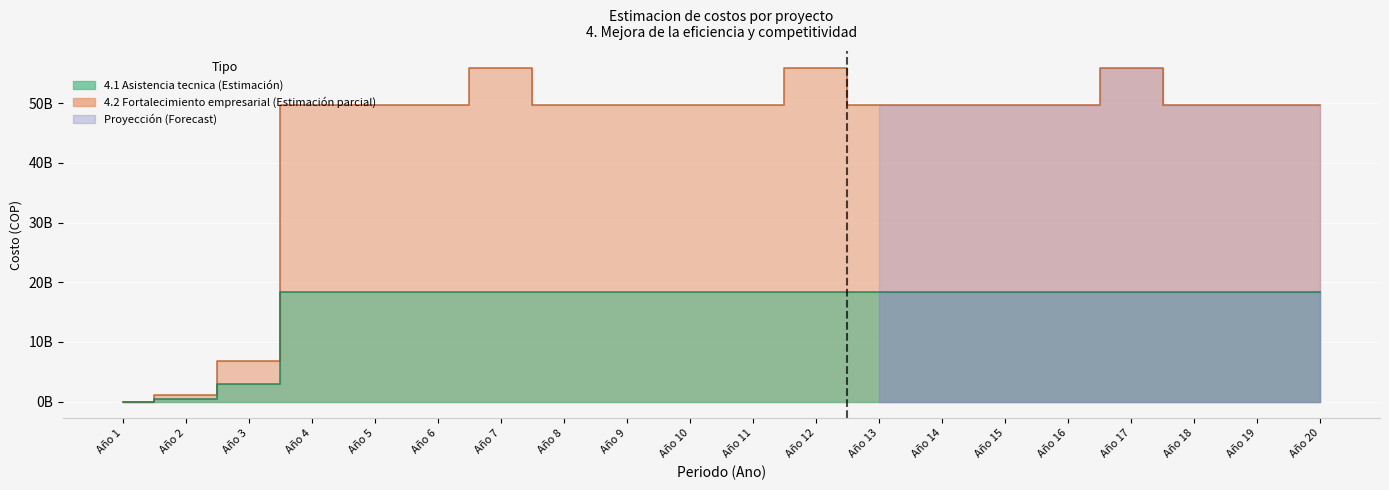

What is the maximum value for 4.2 Fortalecimiento empresarial?

55935916575.0